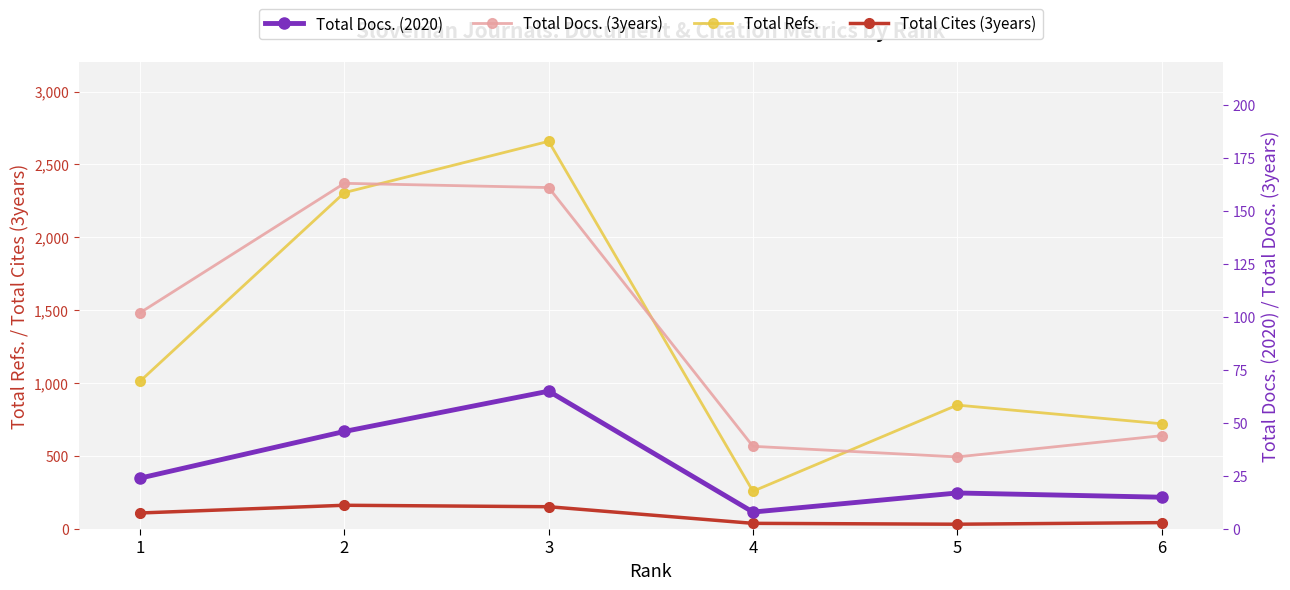

What is the total value across all series at 2?

2679